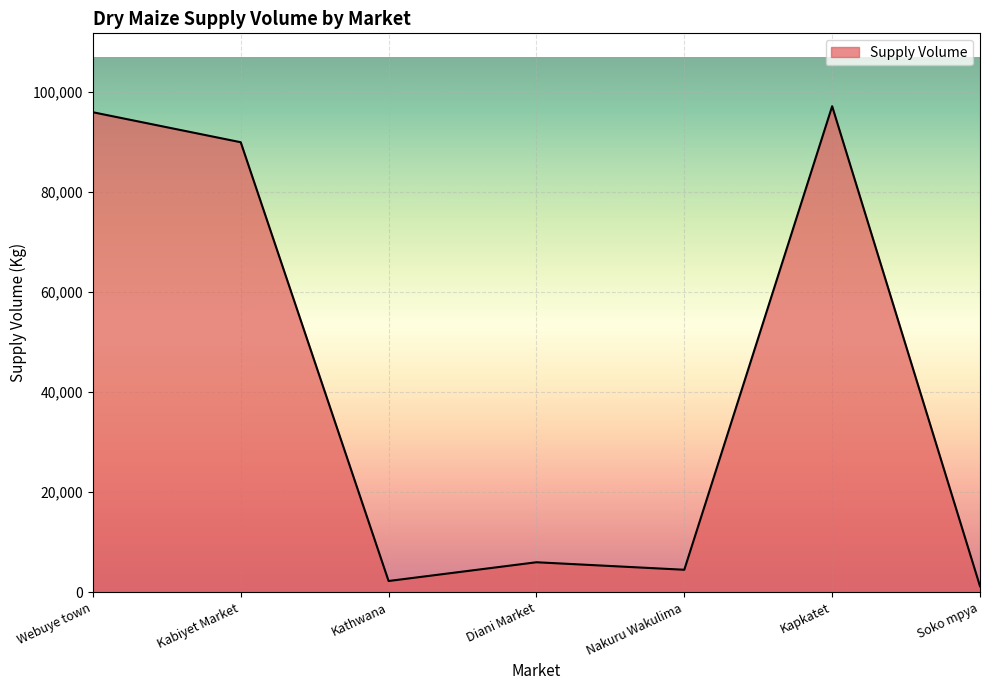

Reading left to right, what are all the values shown in this chart?

Webuye town=96000	Kabiyet Market=90000	Kathwana=2250	Diani Market=6000	Nakuru Wakulima=4500	Kapkatet=97200	Soko mpya=1200